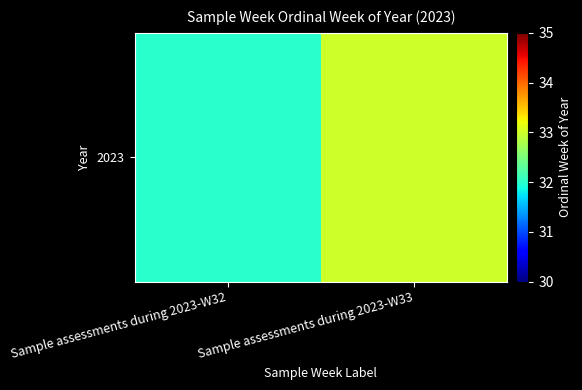

What is the difference between the maximum and minimum values?

1